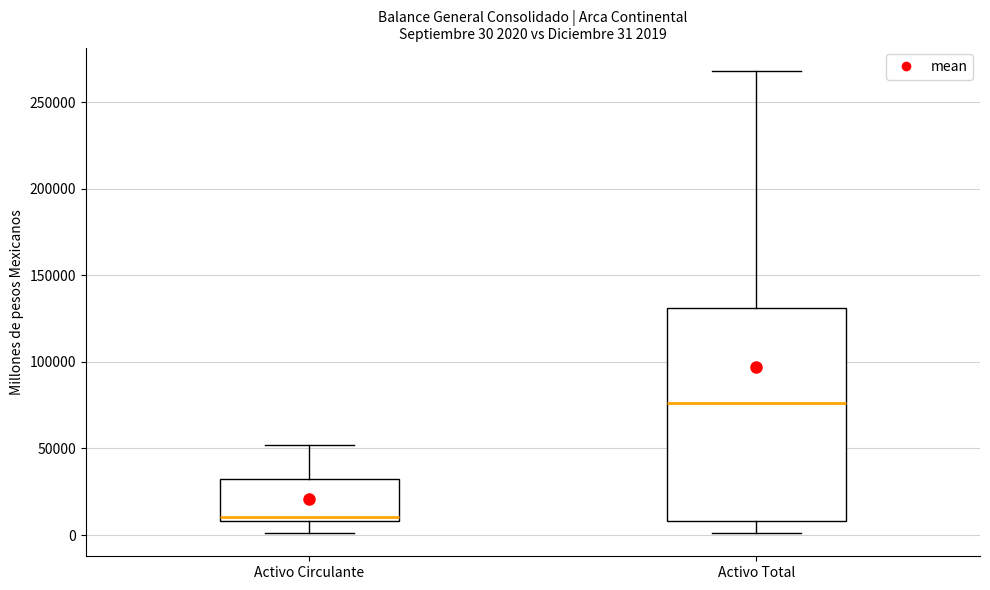

Which box has the lowest median line?

Activo Circulante